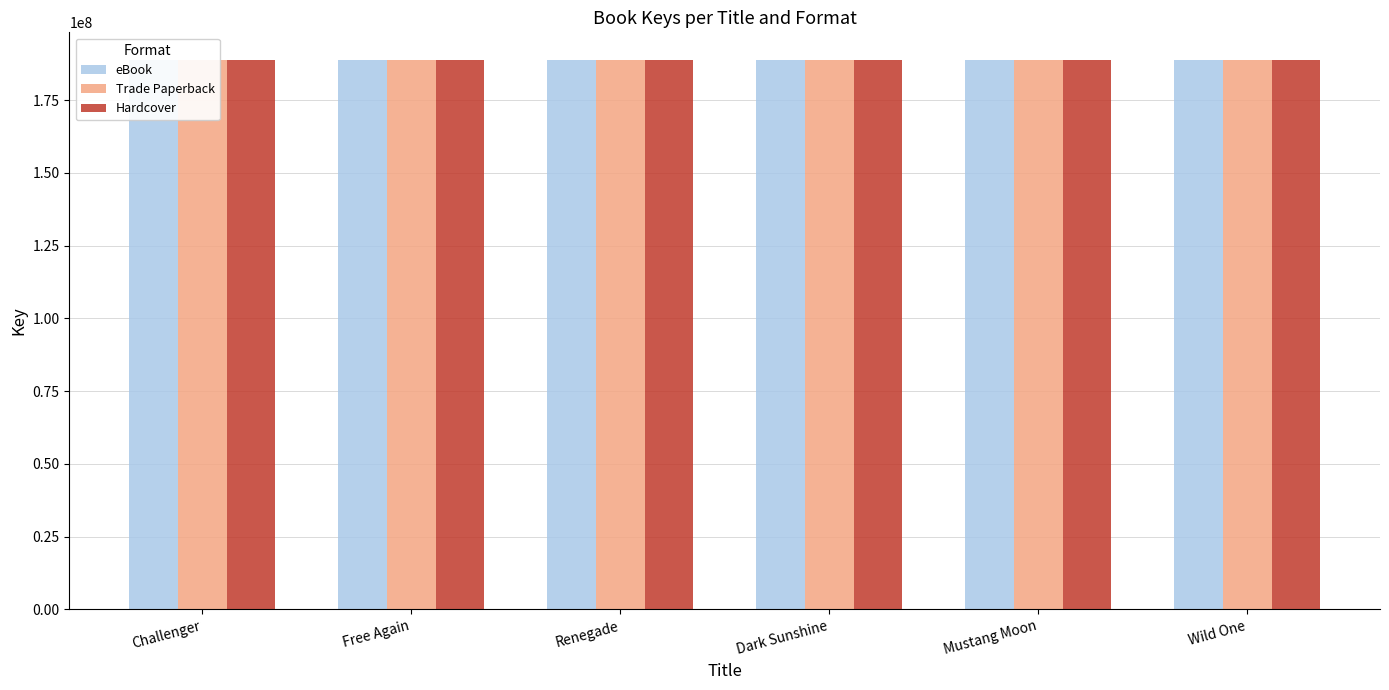

Which series changed the most between Free Again and Wild One?

eBook